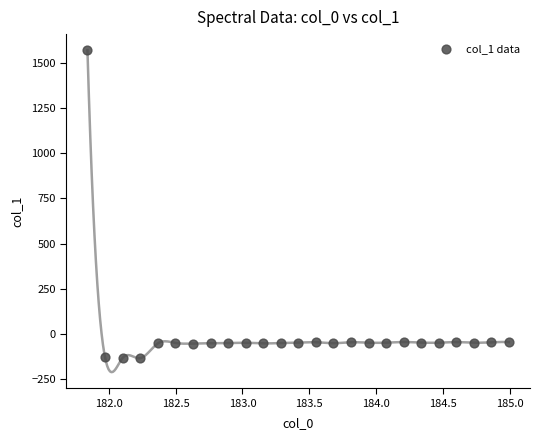

What is the range of Y values (max minus min)?

1705.9